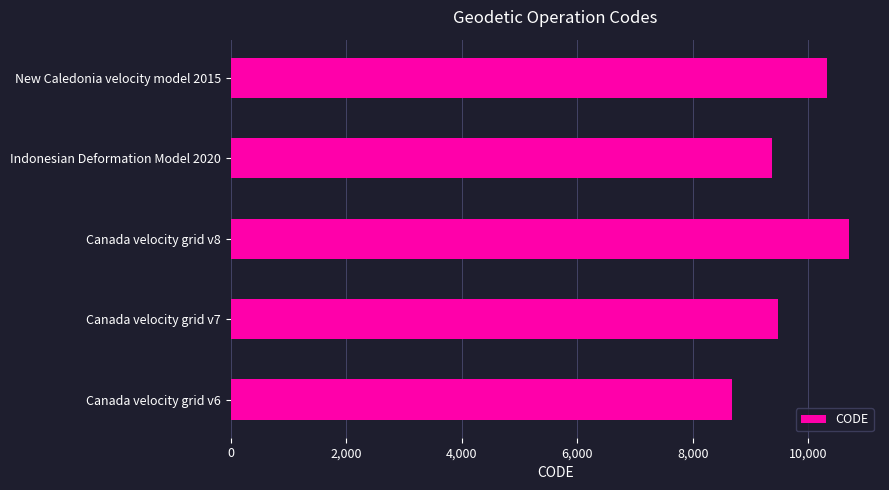

What is the greatest value displayed?

10707